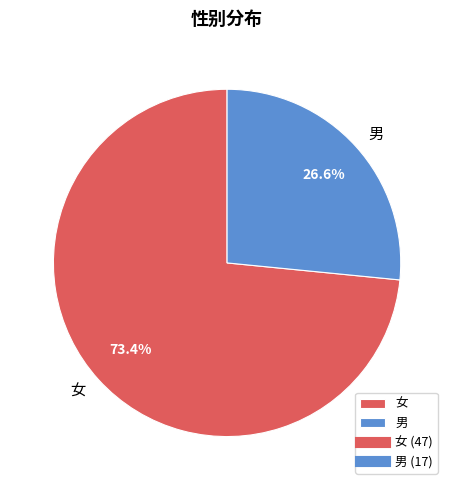

Do 男 and 女 together represent more than half of the pie?

Yes